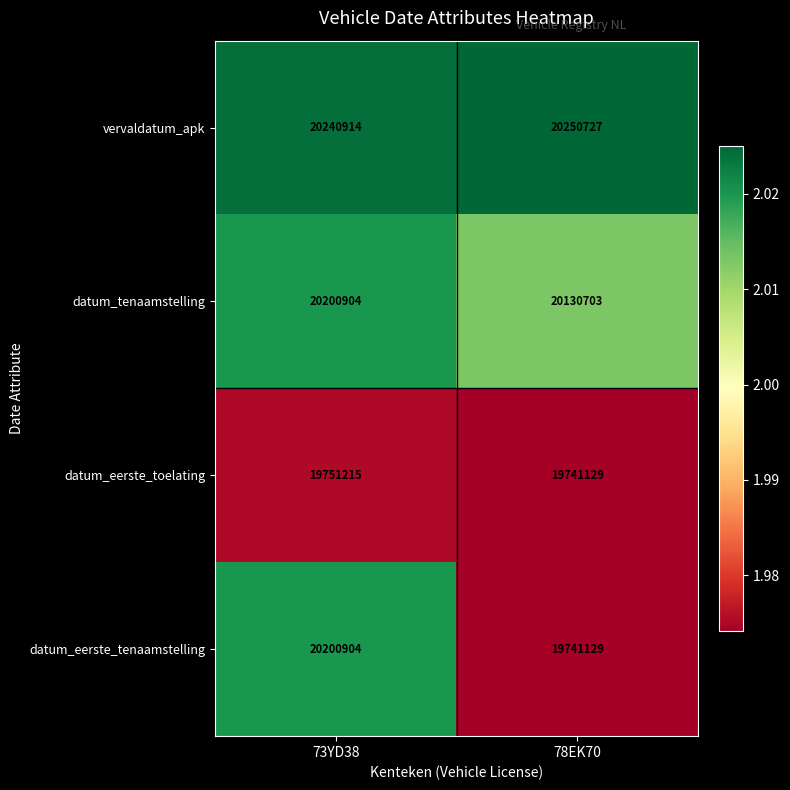

Rank the categories by datum_eerste_toelating value from highest to lowest.

73YD38, 78EK70